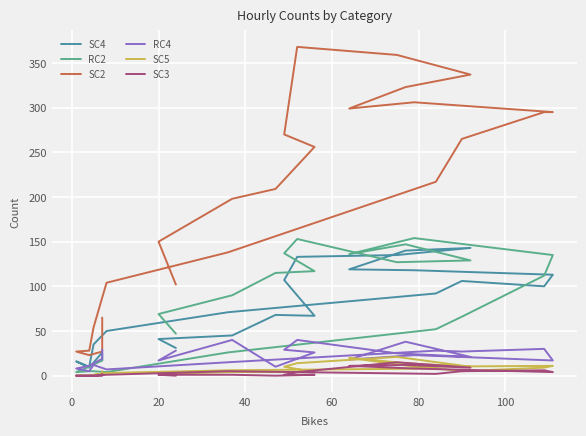

How many interior local peaks does the RC2 series have?

3